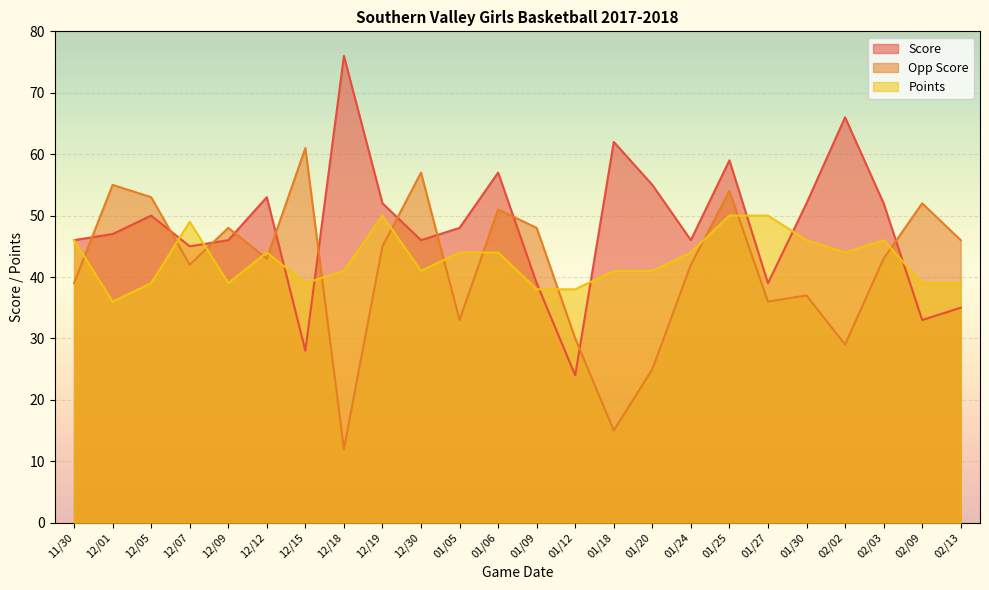

Which label corresponds to the smallest value in the chart?

12/18